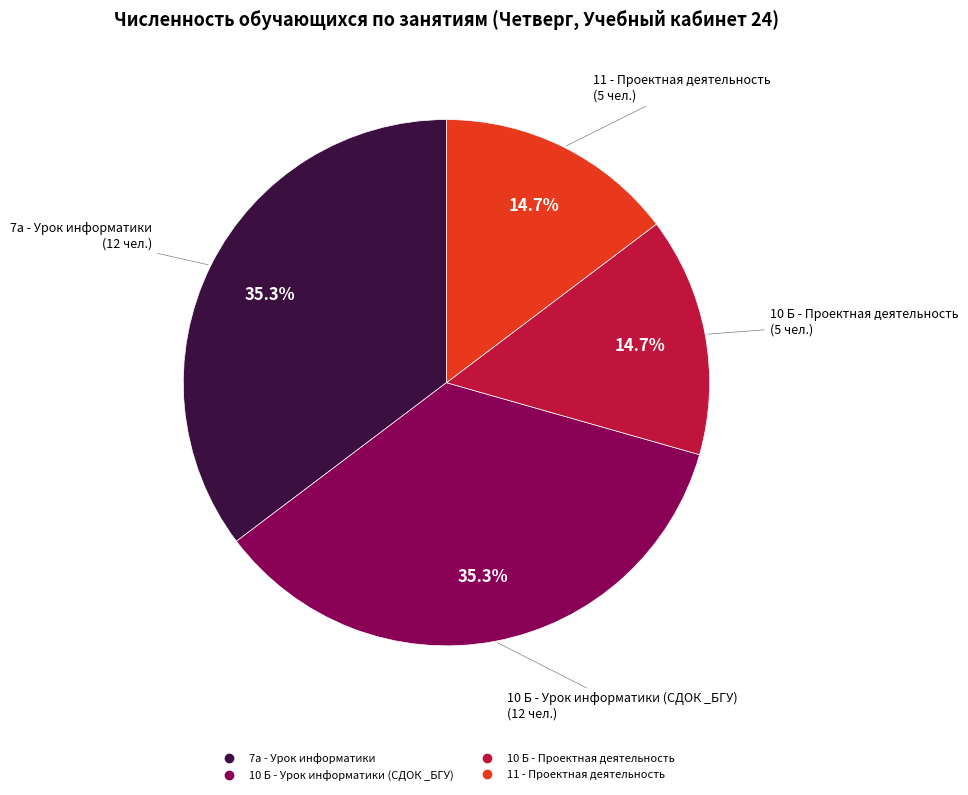

Is 10 Б - Урок информатики (СДОК _БГУ) the majority of the pie?

No